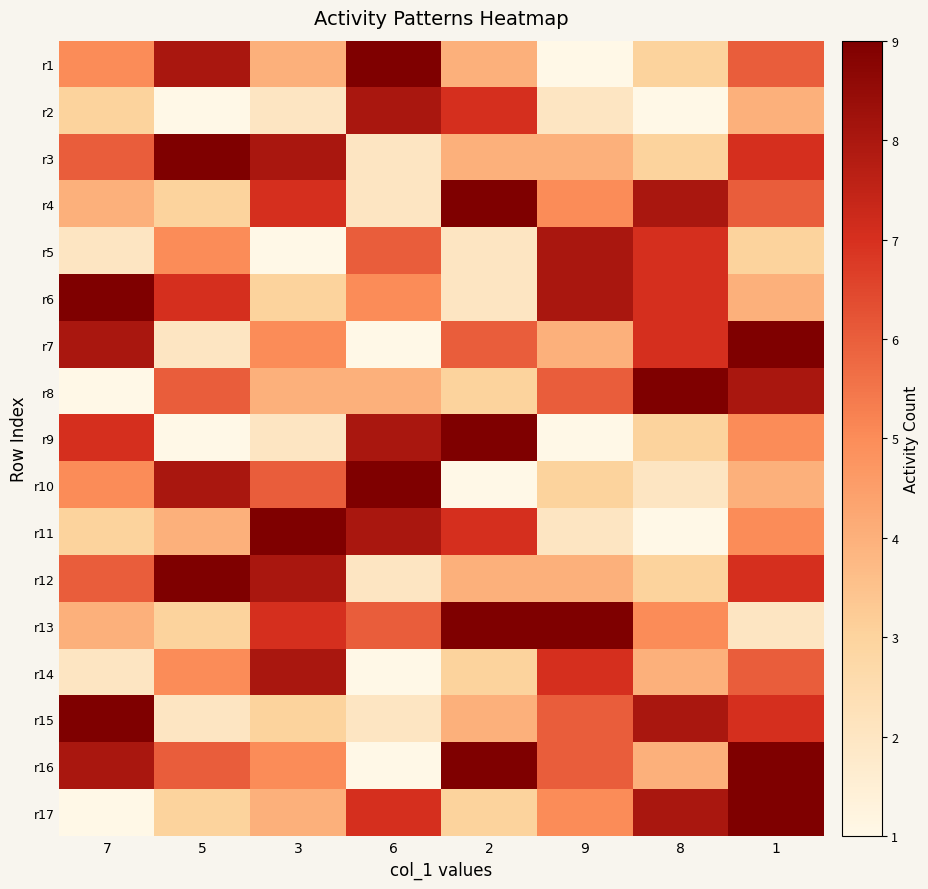

Reading right to left, what are all the values shown in this chart?

r1: 1=6	8=3	9=1	2=4	6=9	3=4	5=8	7=5
r2: 1=4	8=1	9=2	2=7	6=8	3=2	5=1	7=3
r3: 1=7	8=3	9=4	2=4	6=2	3=8	5=9	7=6
r4: 1=6	8=8	9=5	2=9	6=2	3=7	5=3	7=4
r5: 1=3	8=7	9=8	2=2	6=6	3=1	5=5	7=2
r6: 1=4	8=7	9=8	2=2	6=5	3=3	5=7	7=9
r7: 1=9	8=7	9=4	2=6	6=1	3=5	5=2	7=8
r8: 1=8	8=9	9=6	2=3	6=4	3=4	5=6	7=1
r9: 1=5	8=3	9=1	2=9	6=8	3=2	5=1	7=7
r10: 1=4	8=2	9=3	2=1	6=9	3=6	5=8	7=5
r11: 1=5	8=1	9=2	2=7	6=8	3=9	5=4	7=3
r12: 1=7	8=3	9=4	2=4	6=2	3=8	5=9	7=6
r13: 1=2	8=5	9=9	2=9	6=6	3=7	5=3	7=4
r14: 1=6	8=4	9=7	2=3	6=1	3=8	5=5	7=2
r15: 1=7	8=8	9=6	2=4	6=2	3=3	5=2	7=9
r16: 1=9	8=4	9=6	2=9	6=1	3=5	5=6	7=8
r17: 1=9	8=8	9=5	2=3	6=7	3=4	5=3	7=1